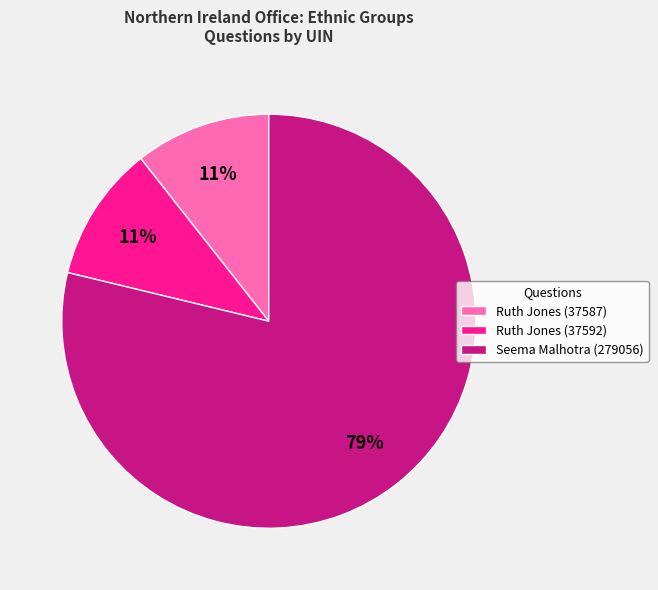

Does any single category account for the majority?

Yes